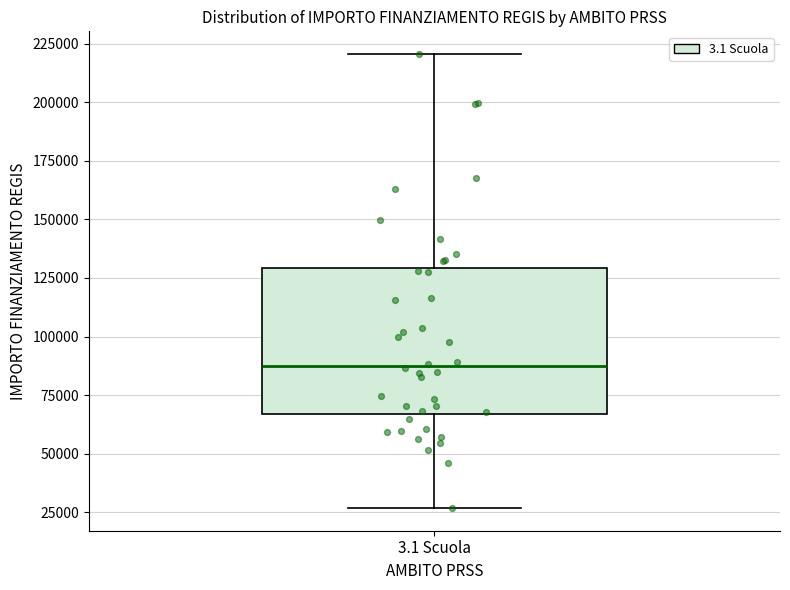

Where is the upper edge of the box for 3.1 Scuola on the y-axis? The values are not printed on the chart, so give them approximately, as read against the axis.

130000